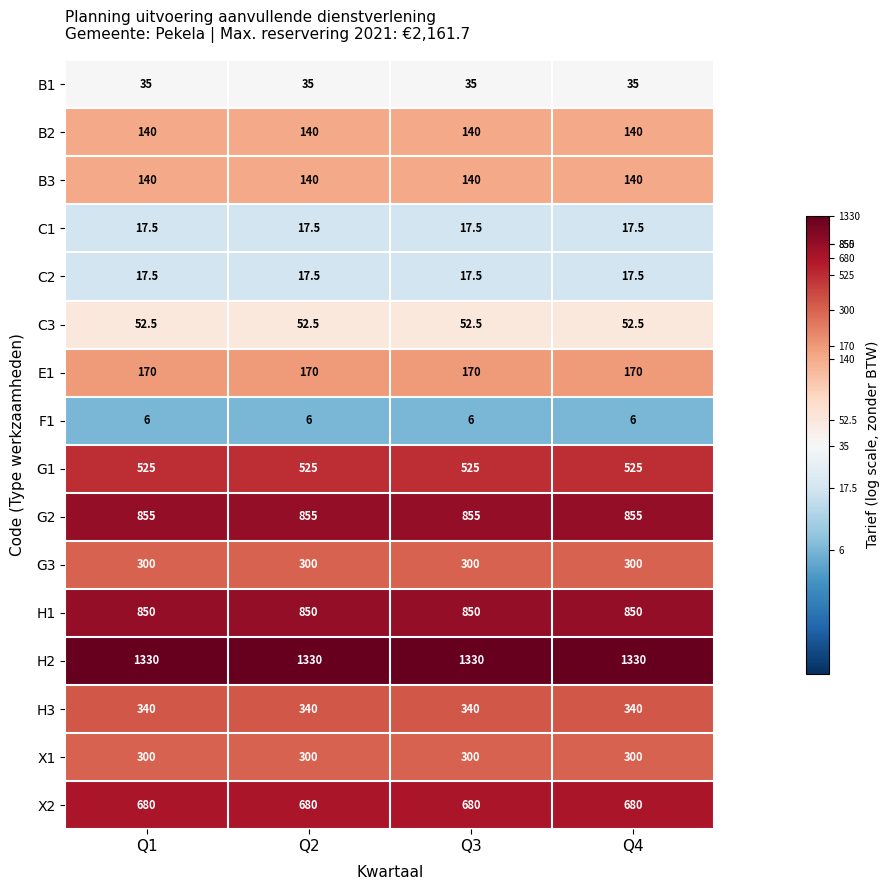

Is it true that G1 equals 525.0 at Q2?

True